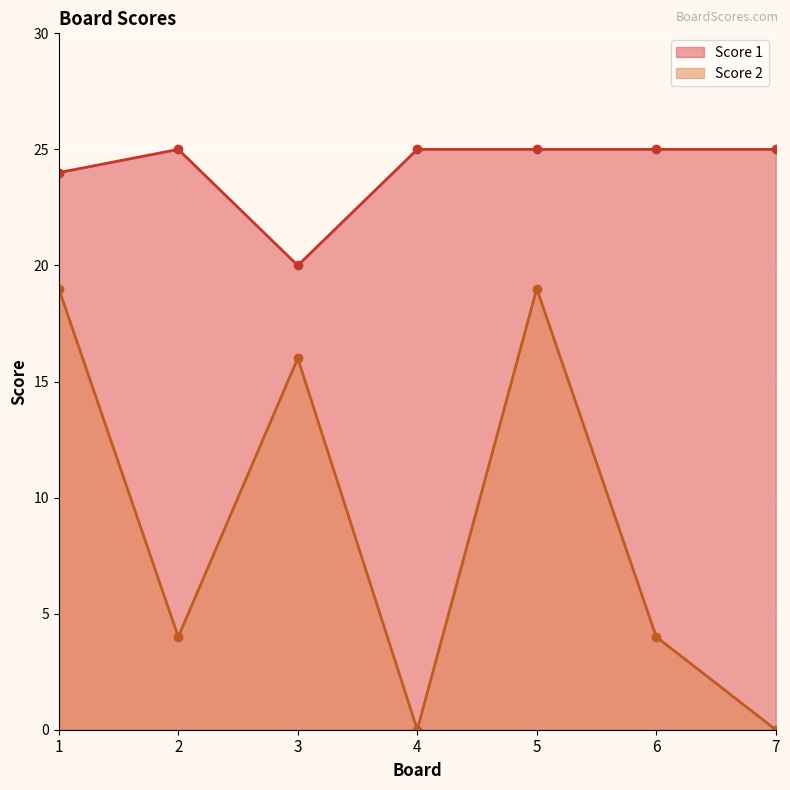

Reading right to left, extract all data points from this chart.

Score 1: 25	25	25	25	20	25	24
Score 2: 0	4	19	0	16	4	19